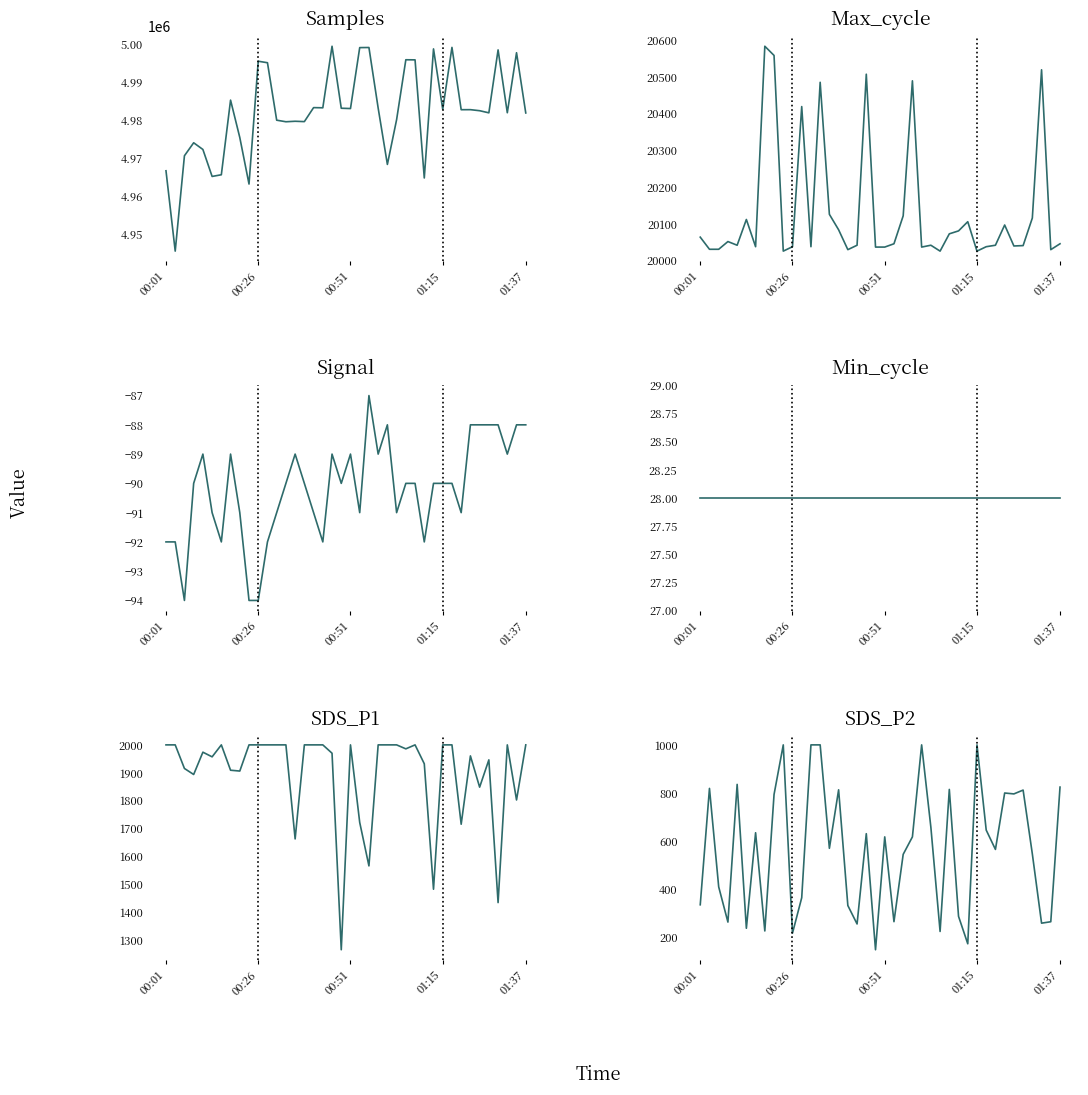

How many interior local valleys does the SDS_P2 series have?

13